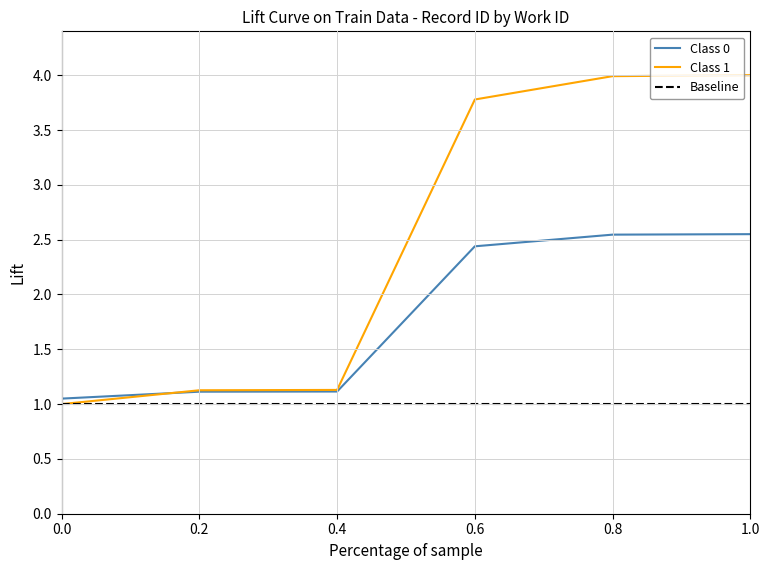

What is the lowest value of the Baseline series?

1.0